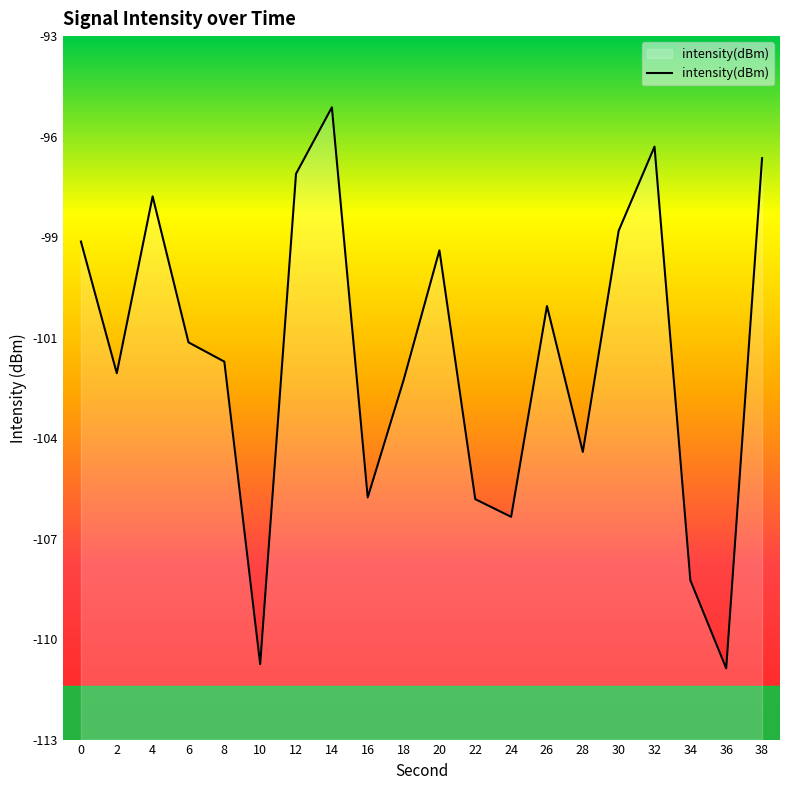

At which category does the data reach its first local peak?

4